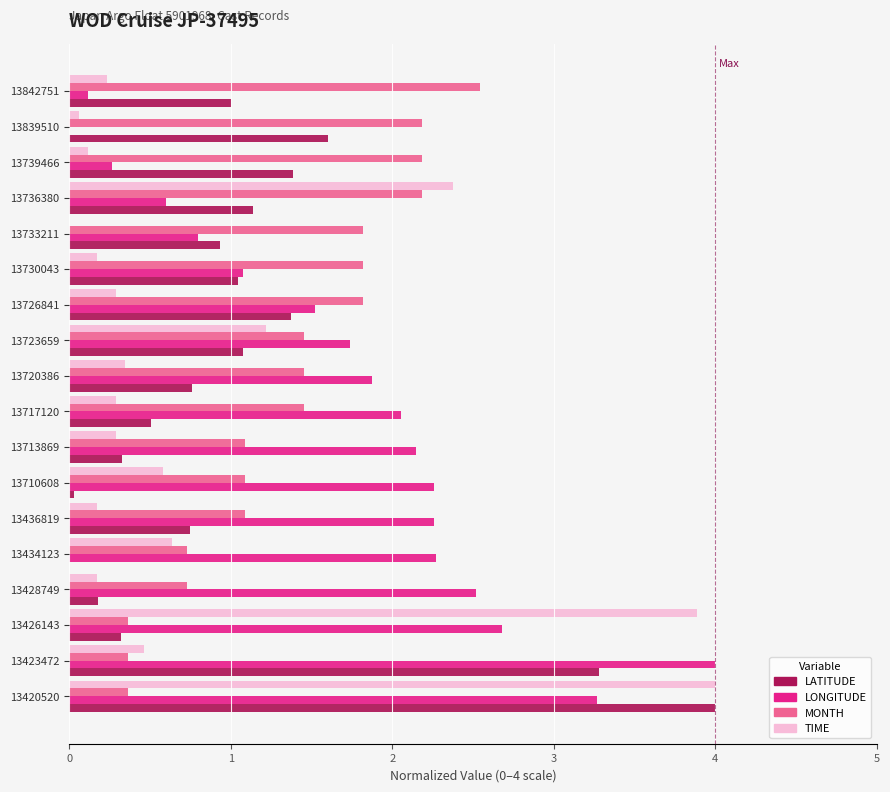

Which category has the highest value in the TIME series?

13420520